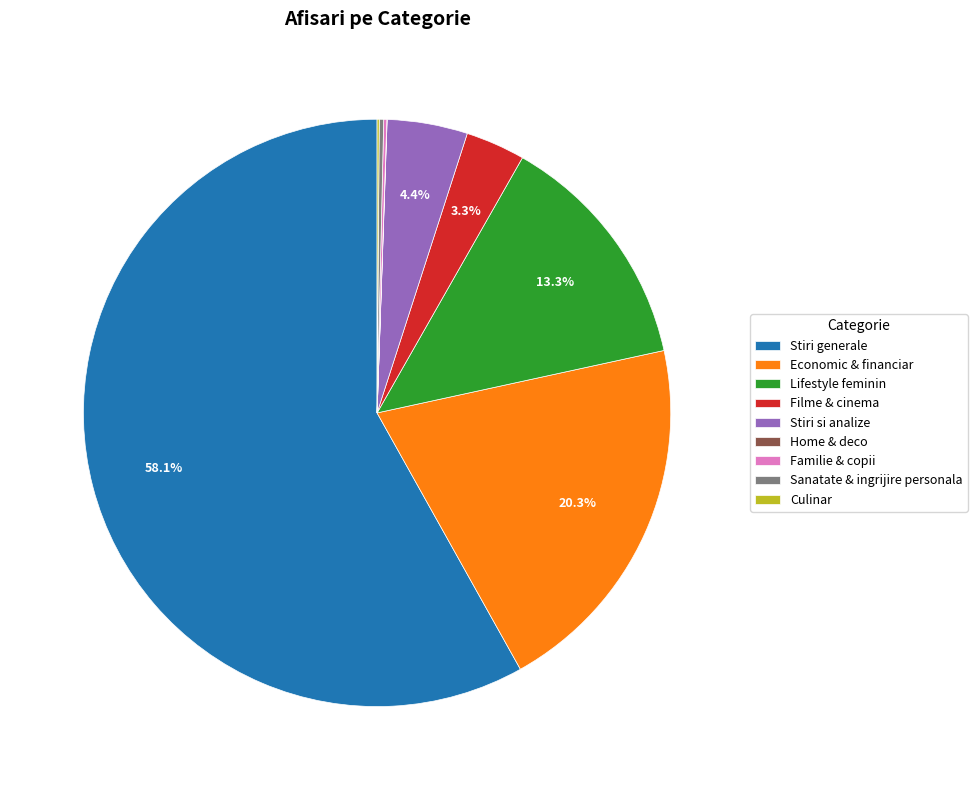

Is the sum of Economic & financiar and Stiri generale greater than half?

Yes